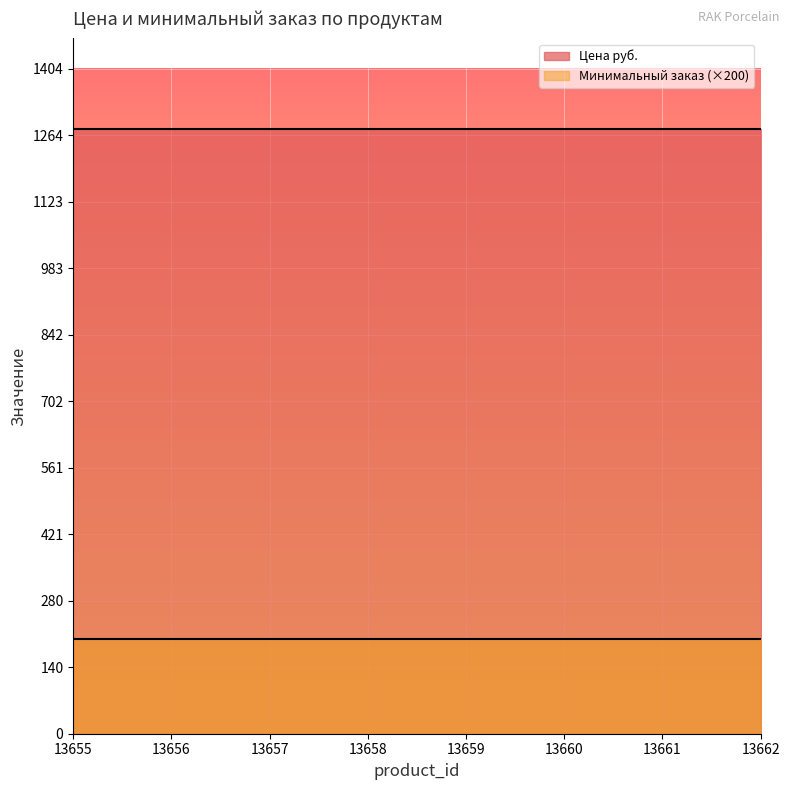

Between 13659 and 13661, which series saw the biggest shift?

Цена руб.